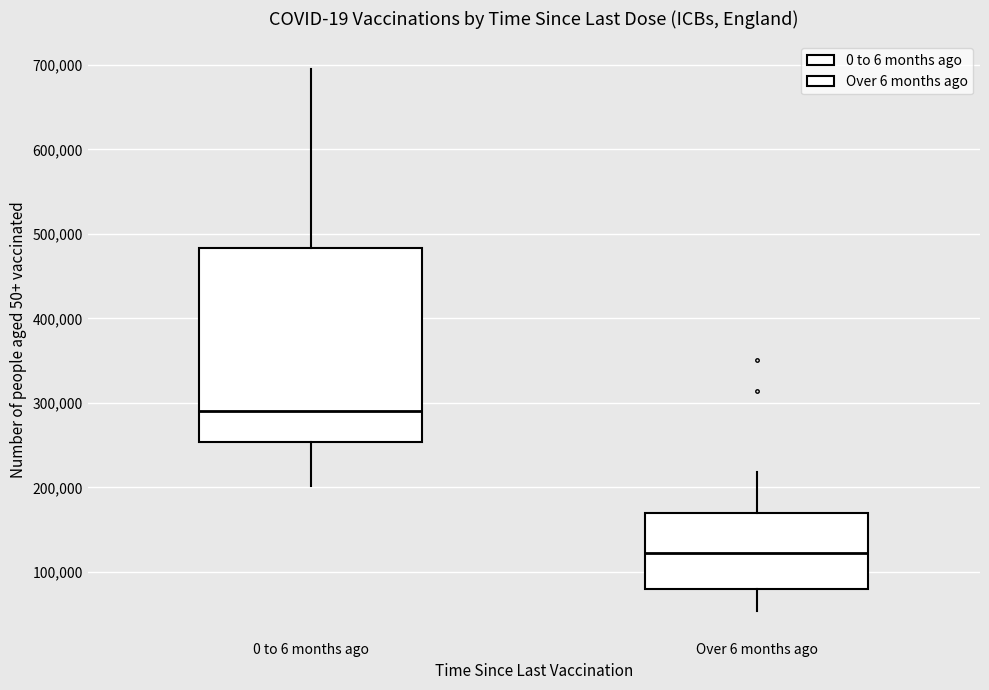

Which box's median line is the lowest?

Over 6 months ago